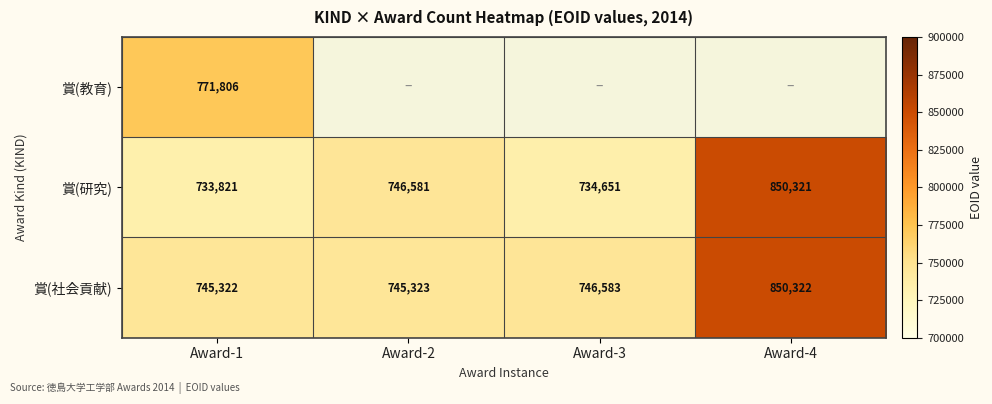

Is it true that 賞(社会貢献) equals 1514742 at Award-4?

False